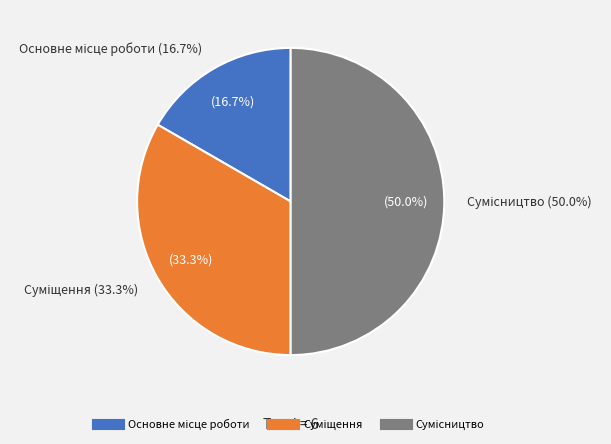

Which slice is the smallest?

Основне місце роботи